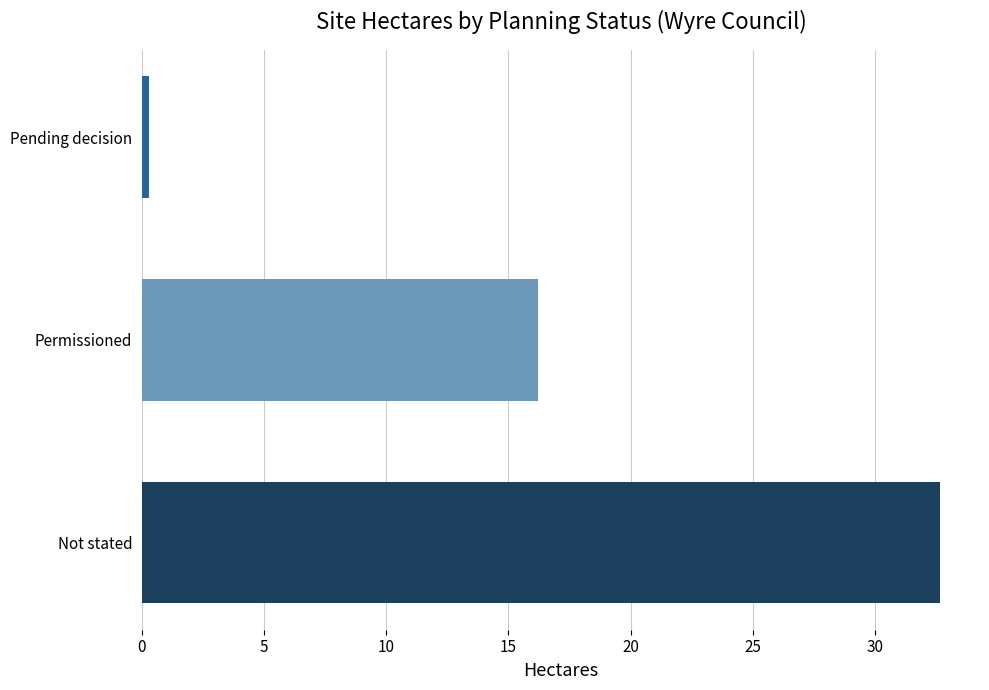

Does the chart contain stacked bars?

No